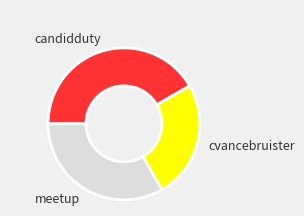

Approximately how many times larger is the value at meetup compared to cvancebruister?

1.3